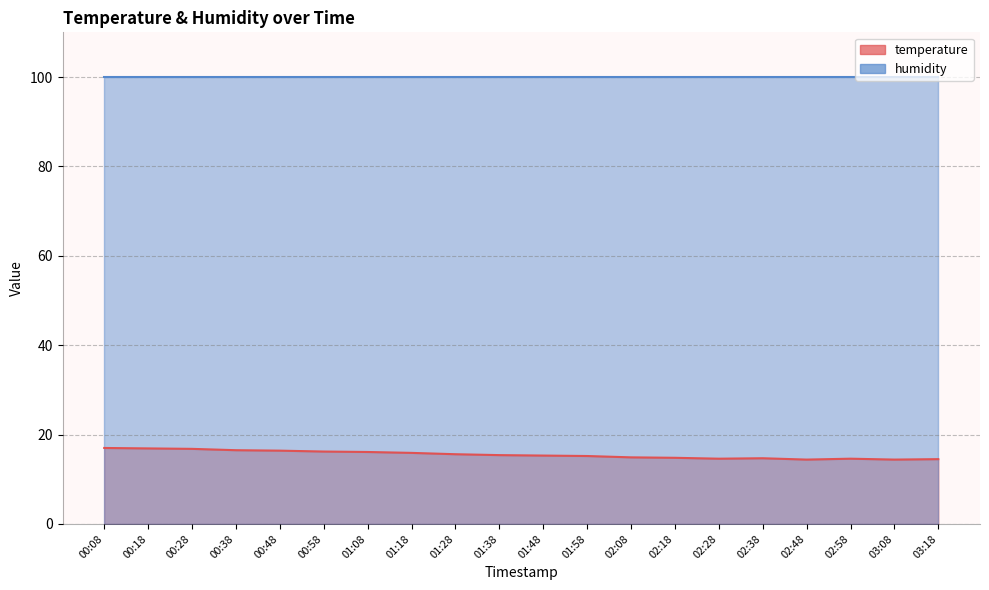

Where is the data nearest to the value 15?

02:08